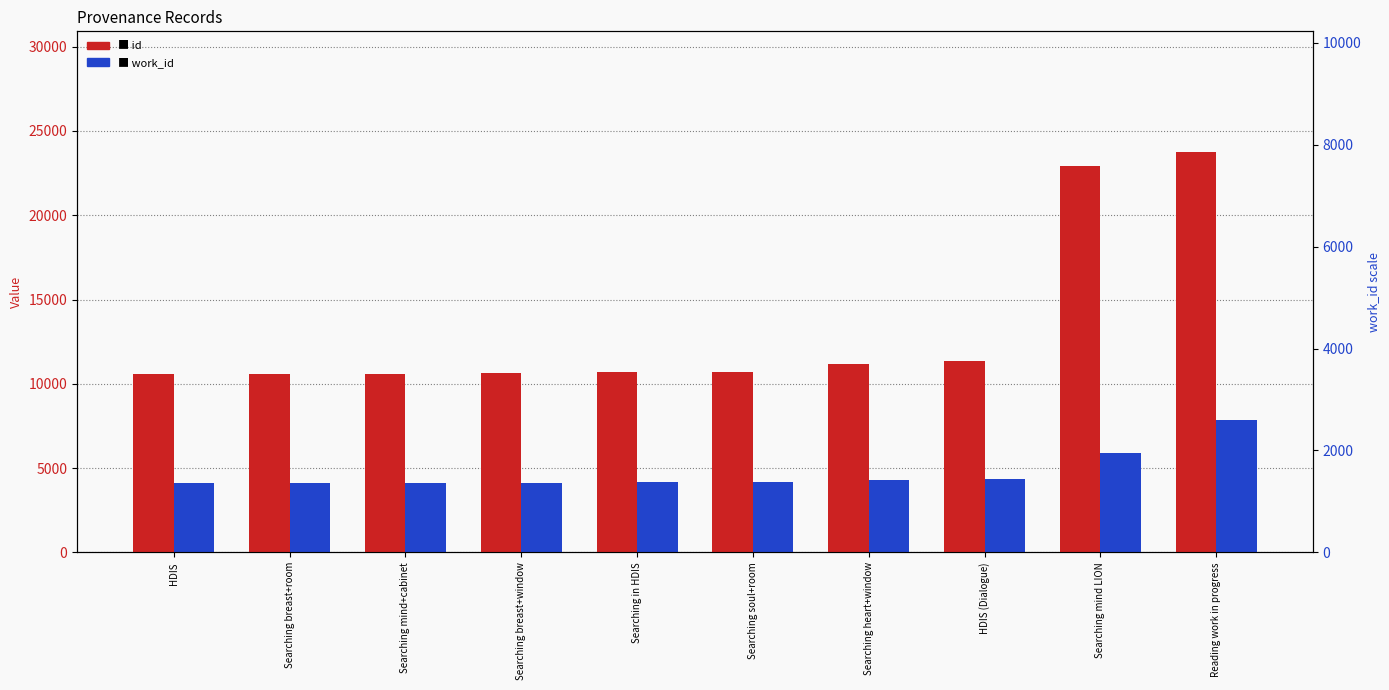

How many bars are there in total?

20